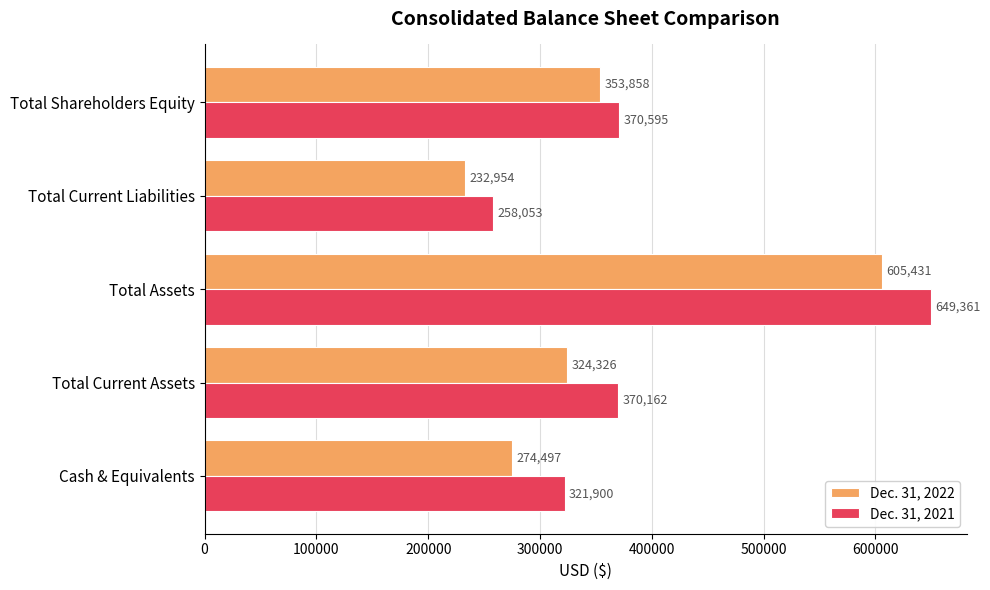

Which series changed the most between Total Current Assets and Total Shareholders Equity?

Dec. 31, 2022